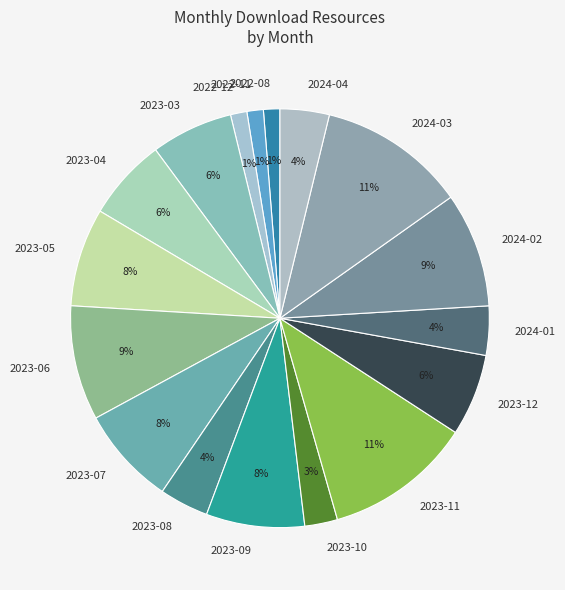

Is the sum of 2023-07 and 2023-11 greater than half?

No